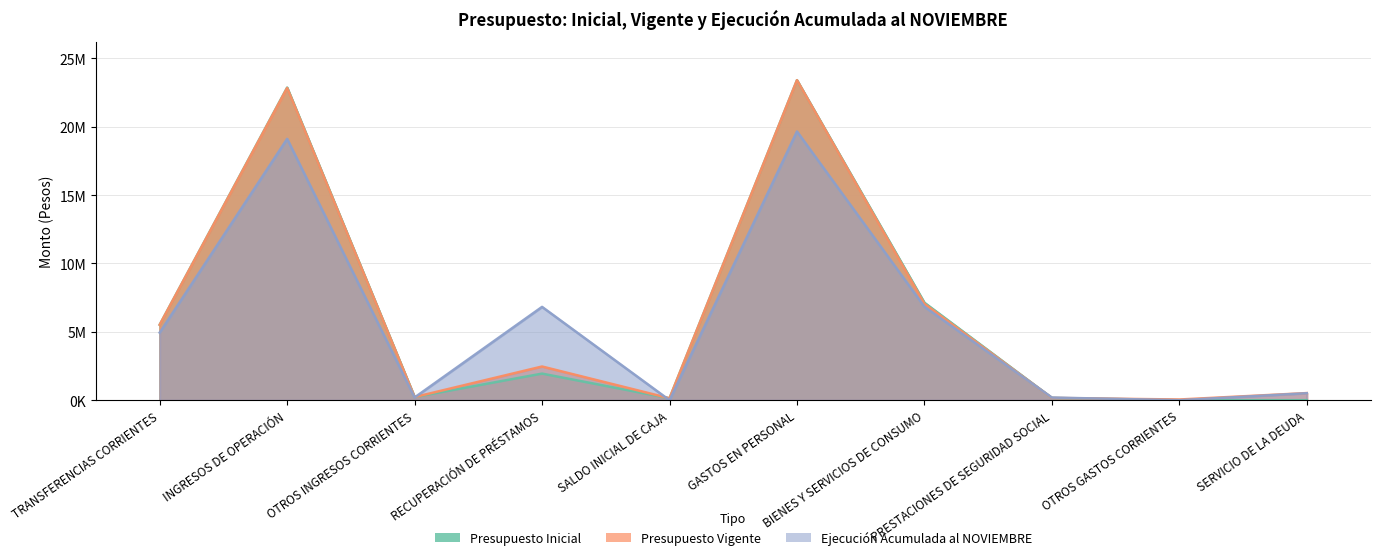

What are all the series names shown in the legend?

Presupuesto Inicial, Presupuesto Vigente, Ejecución Acumulada al NOVIEMBRE